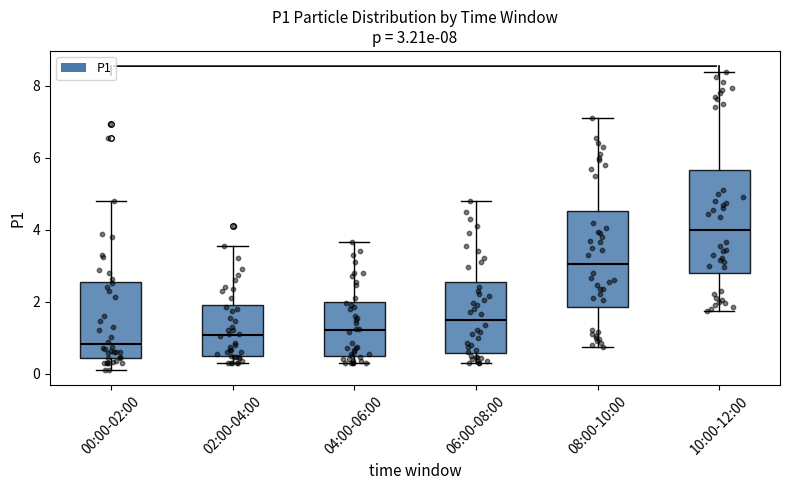

Which box has the highest median line?

10:00-12:00